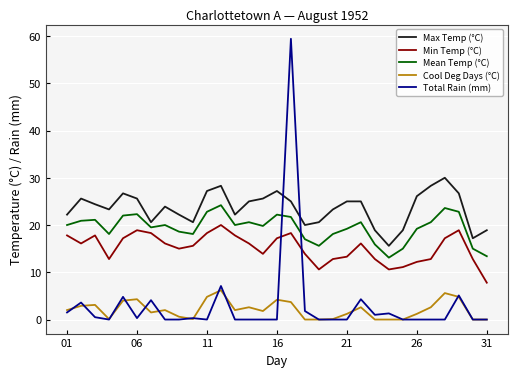

True or false: Mean Temp (°C) and Max Temp (°C) intersect in this chart.

False